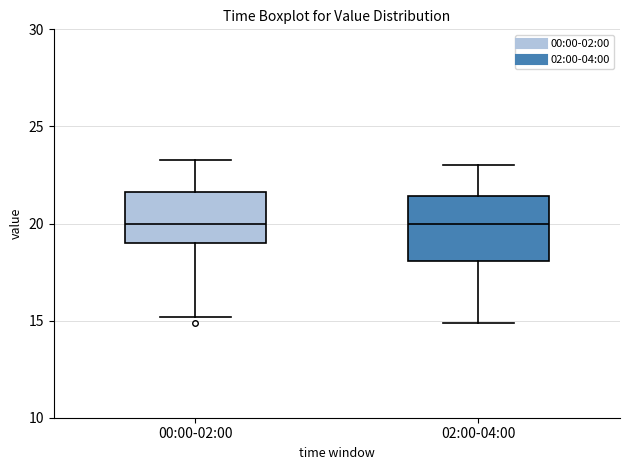

Where is the upper edge of the box for 00:00-02:00 on the y-axis? The values are not printed on the chart, so give them approximately, as read against the axis.

21.5